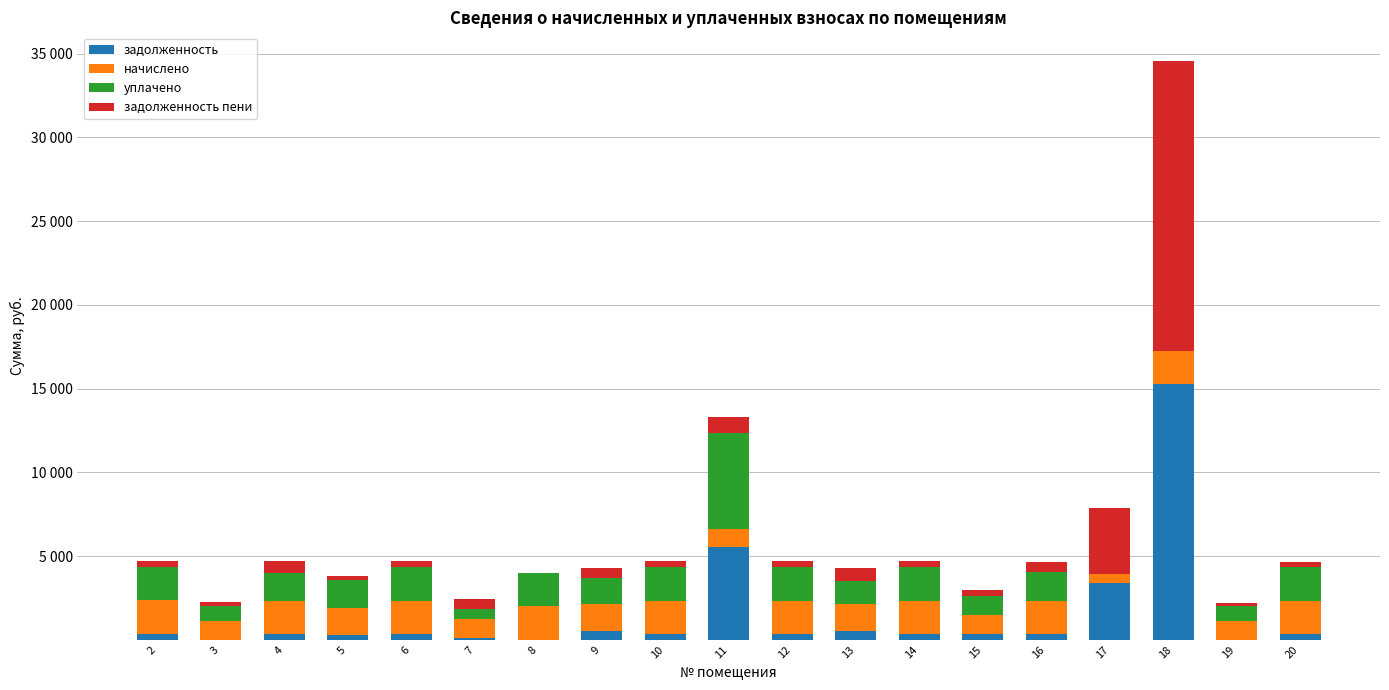

What are all the series names shown in the legend?

задолженность, начислено, уплачено, задолженность пени